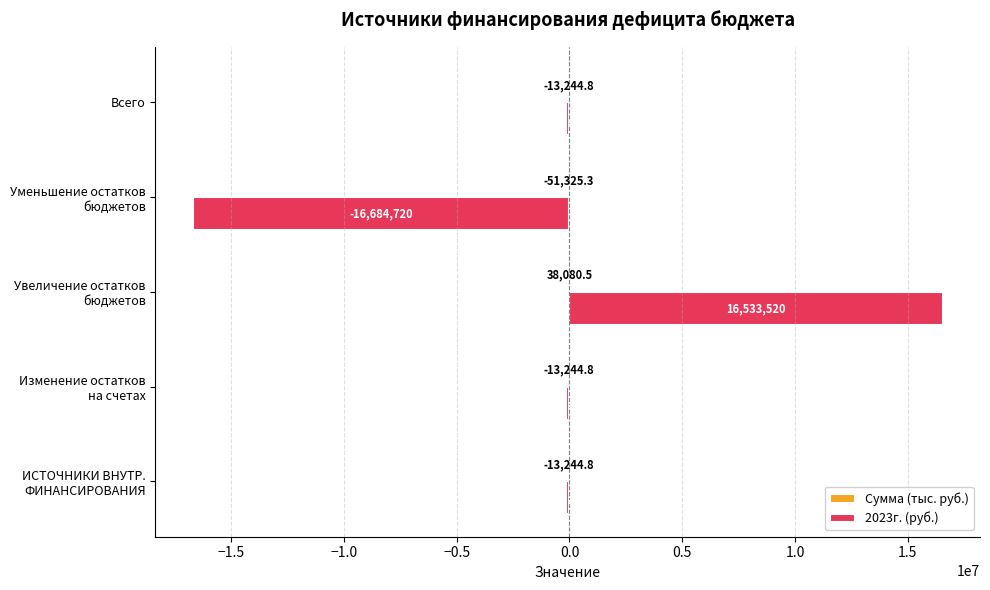

What is the approximate value of 2023г. (руб.) at Всего?

-151200.0